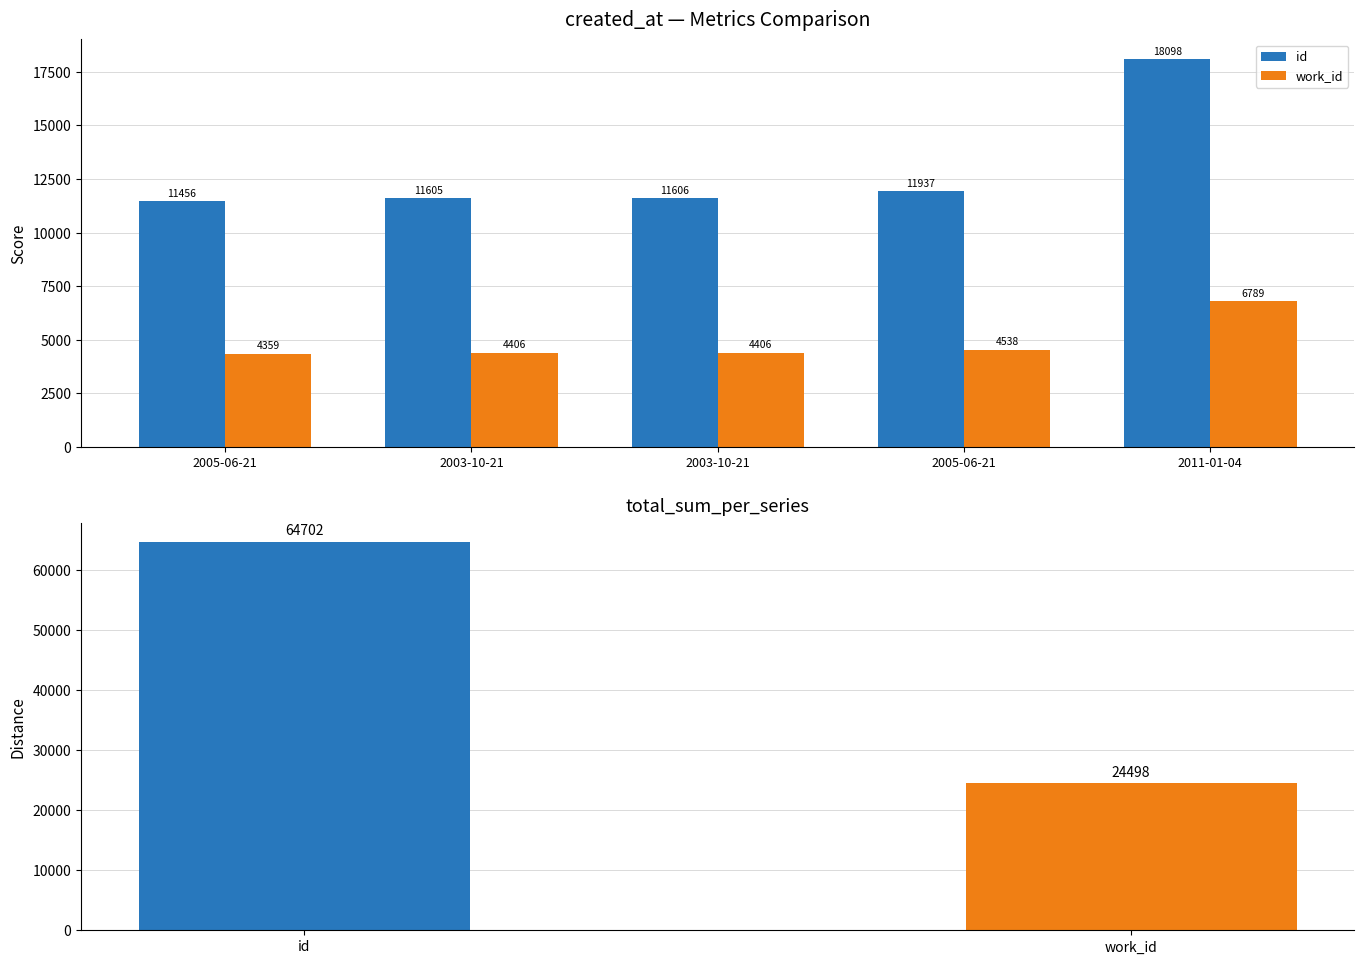

What is the lowest value of the id series?

11456